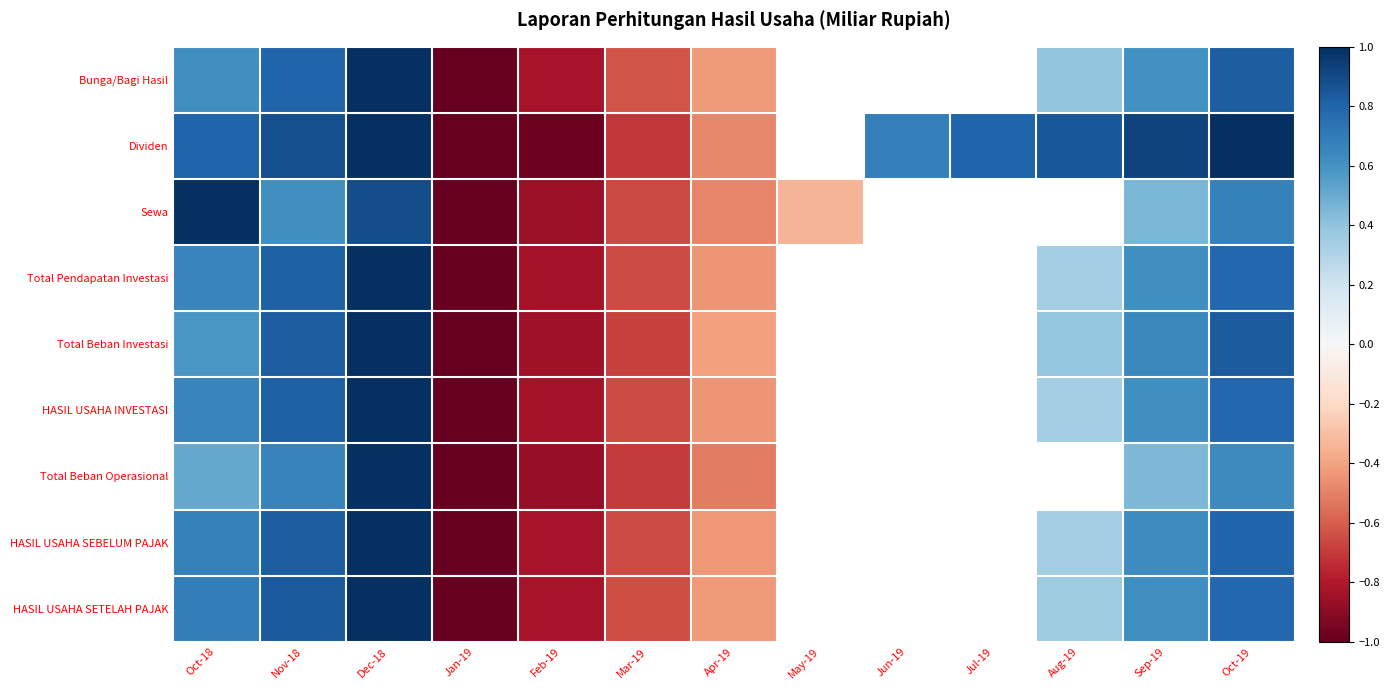

What is the maximum value shown in the chart?

1.0